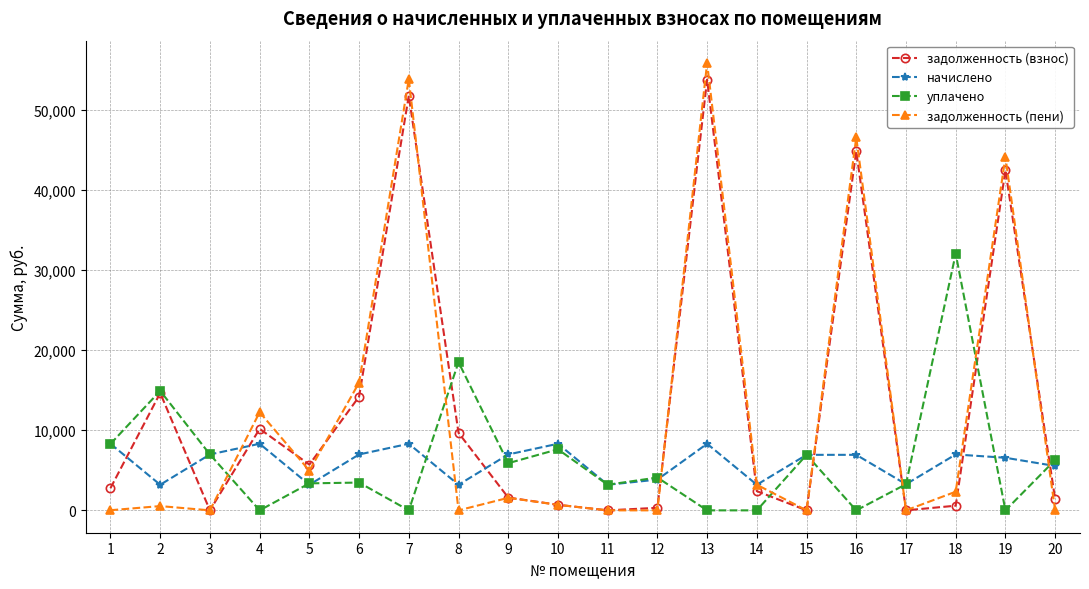

Where is the first local maximum for задолженность (пени)?

2